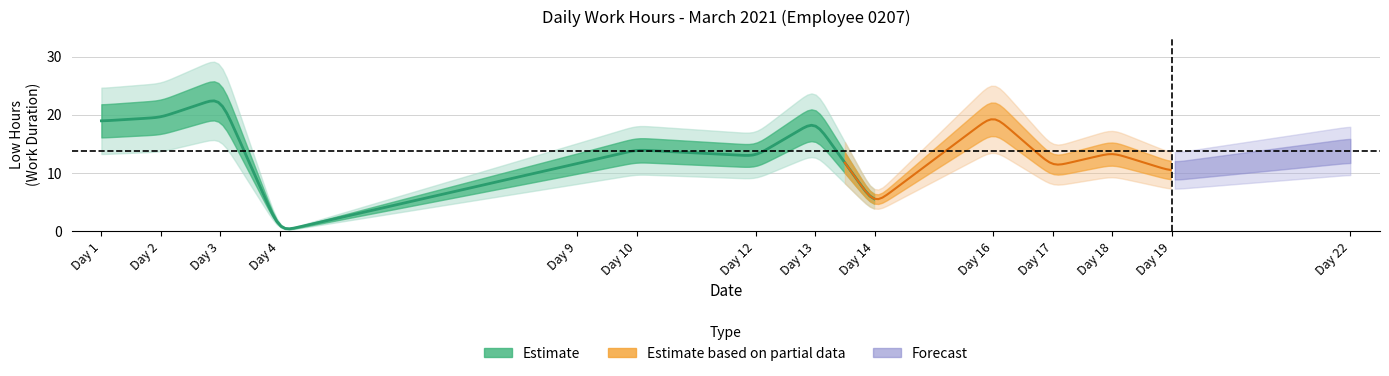

Where does the data first go above 13?

1